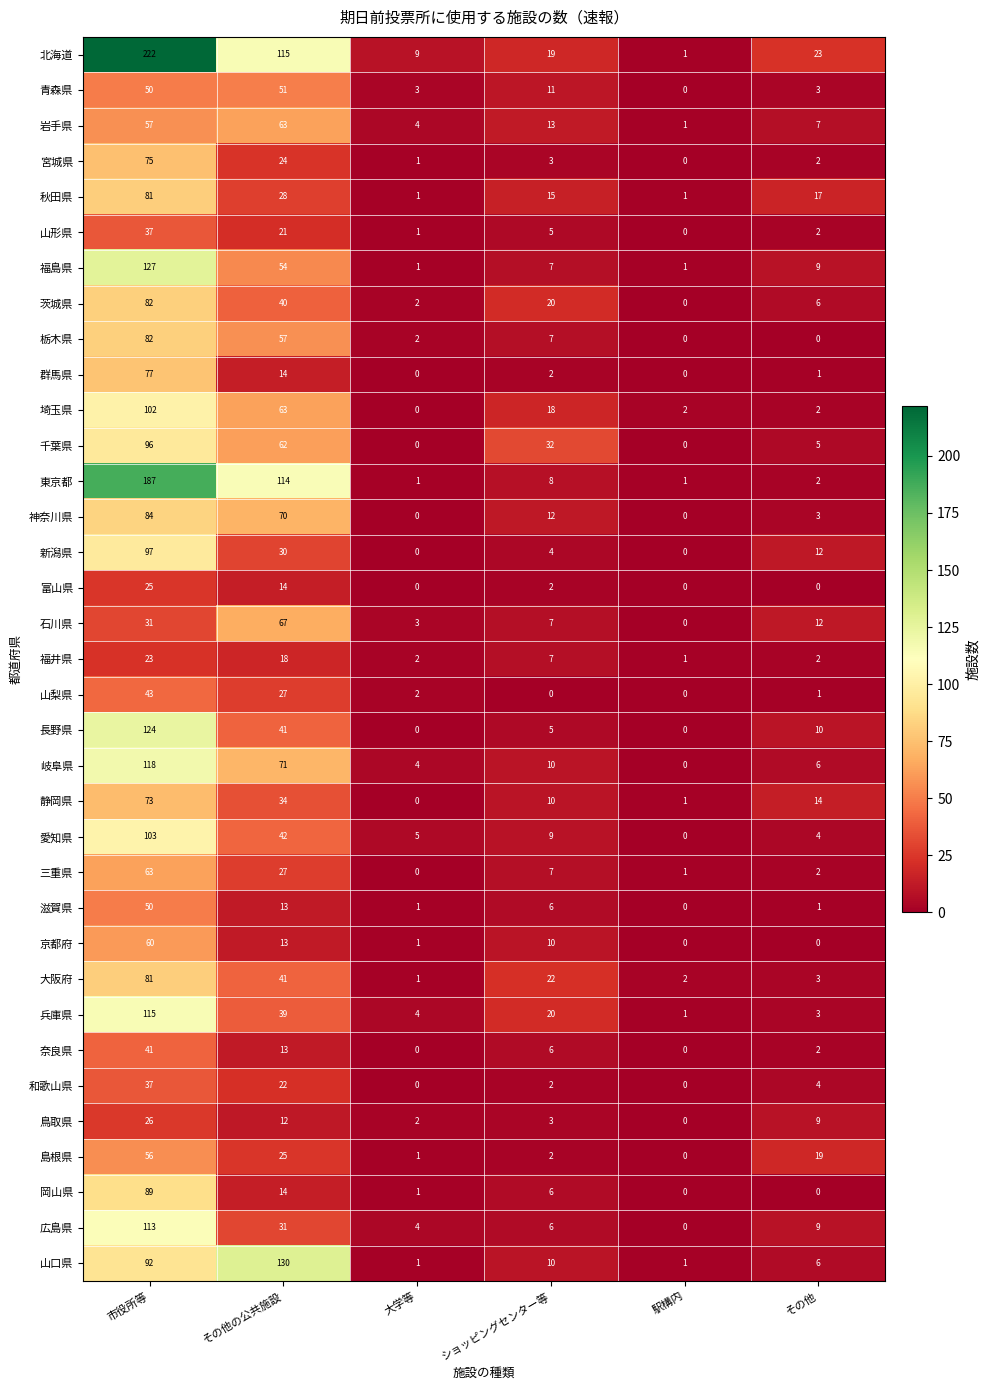

Which series changed the most between 大学等 and ショッピングセンター等?

千葉県